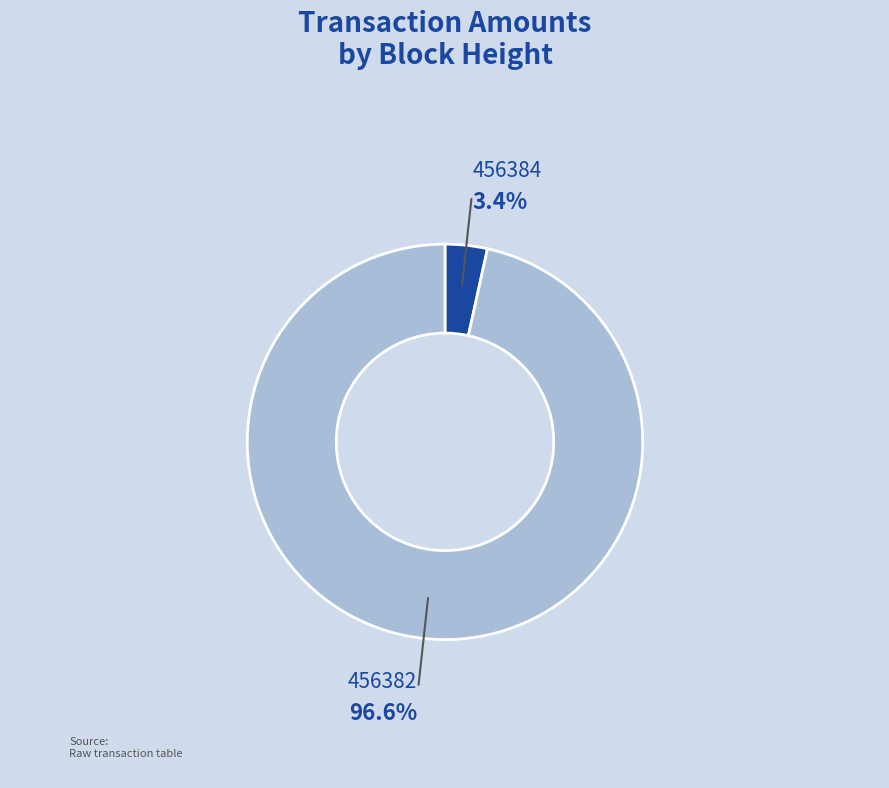

Combined, do 456382 and 456384 account for over 50%?

Yes